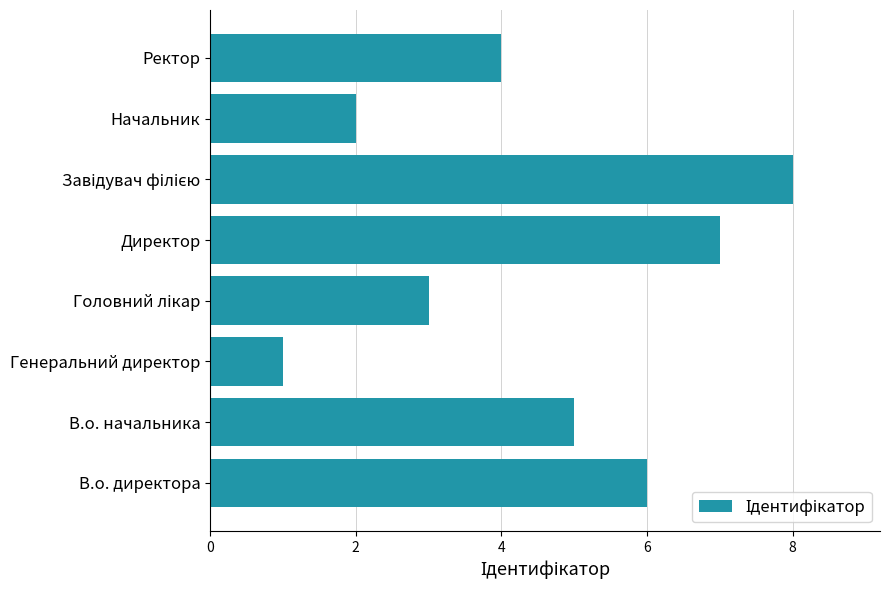

What is the change in value from Директор to Ректор?

-3